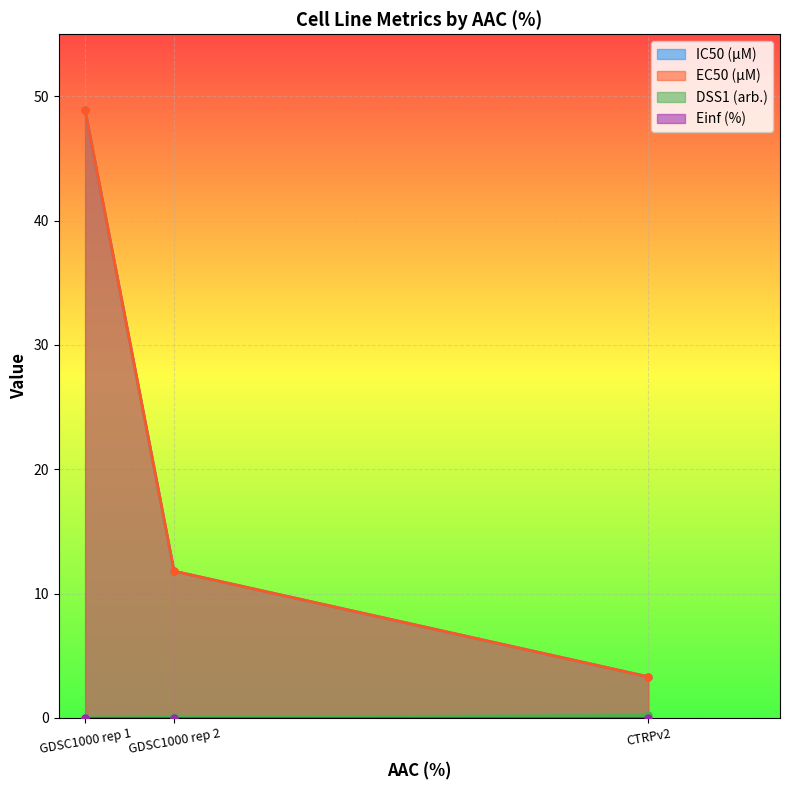

The IC50 (µM) series shows 24.5 at GDSC1000 rep 1. True or false?

False